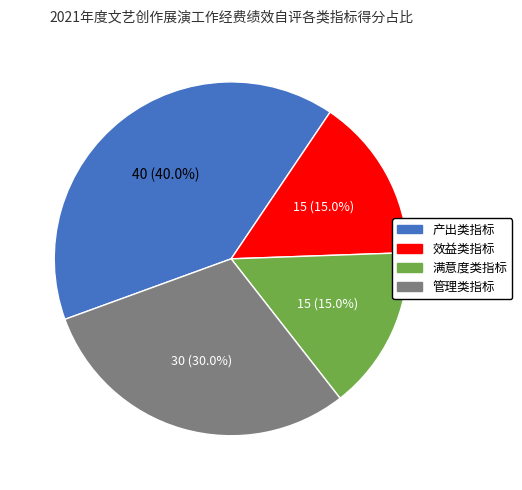

Which category has the biggest portion of the pie?

产出类指标